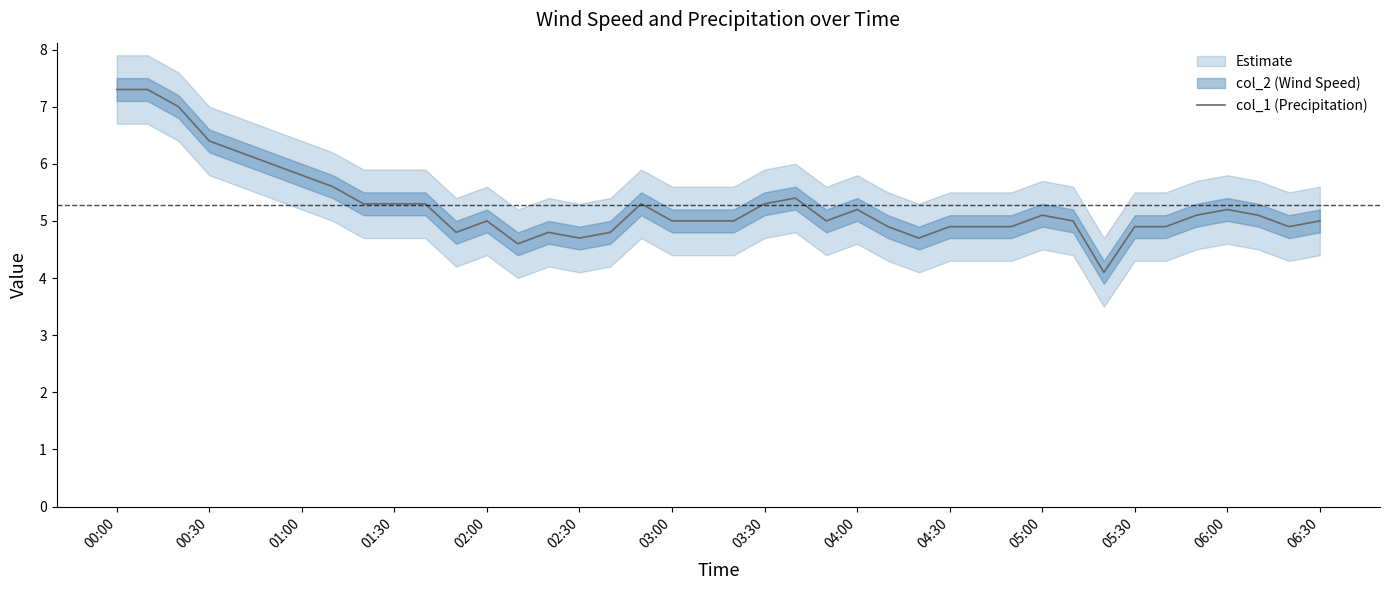

The col_1 (Precipitation) series shows 9.1 at 06:00. True or false?

False